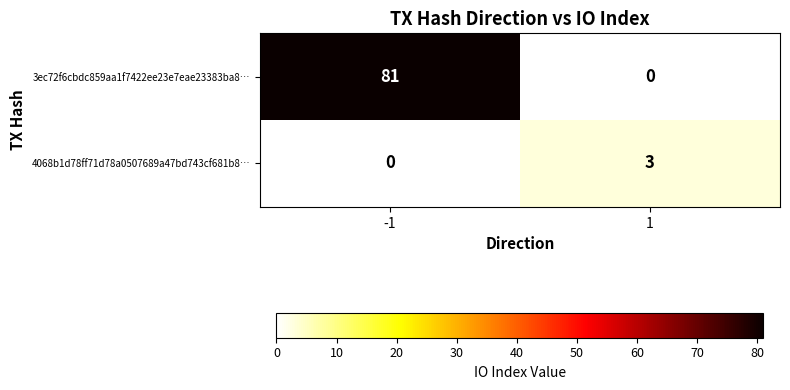

True or false: 3ec72f6cbdc859aa1f7422ee23e7eae23383ba8… has a value of 36 at -1.

False